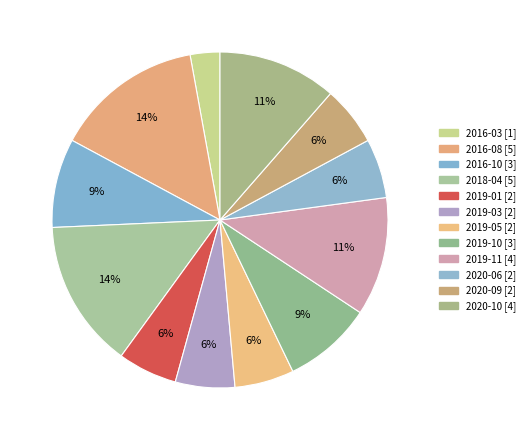

To the nearest percent, what is the difference between the 2016-08 and 2020-09 slice percentages?

9%